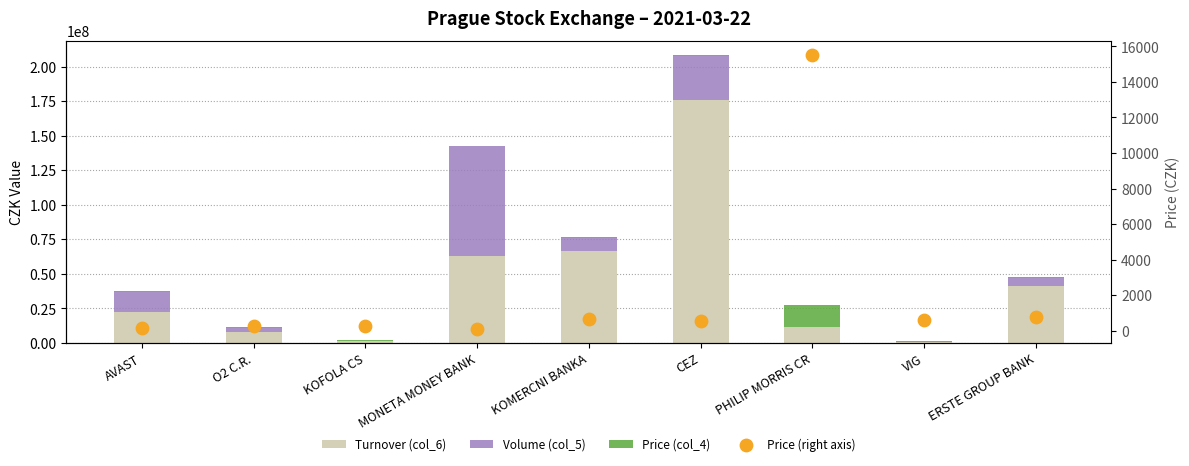

At how many categories does at least one series exceed 5849686?

7